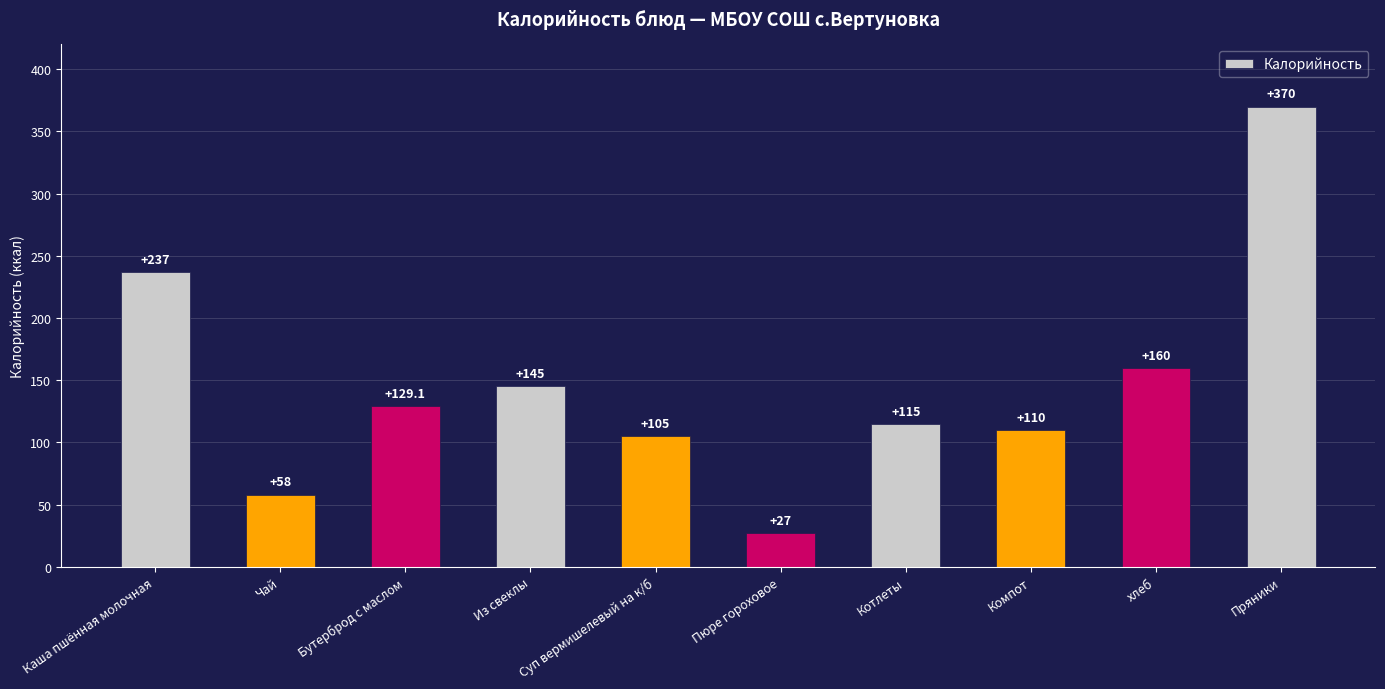

How many values are below 129?

5